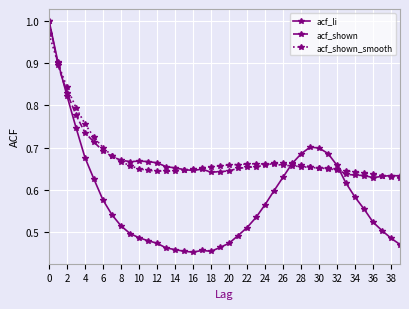

At how many categories does at least one series exceed 0?

40